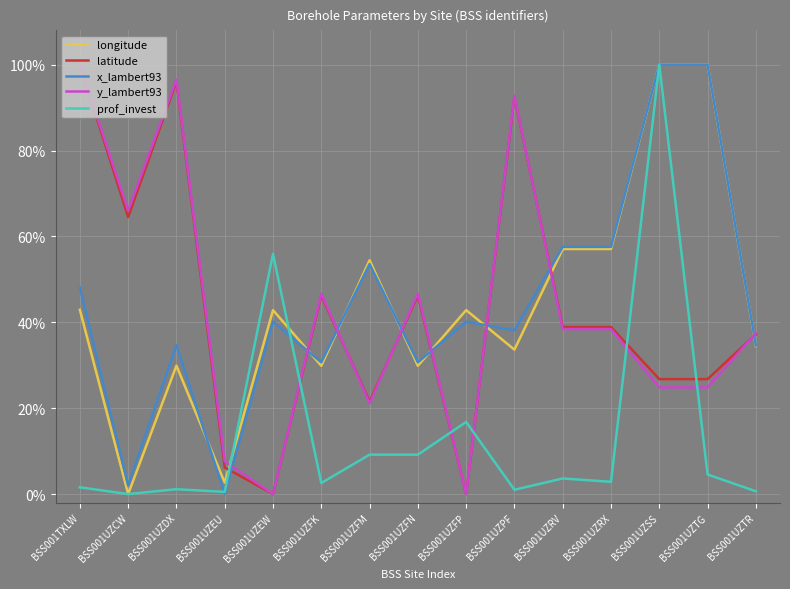

Does the chart display data point markers on the line(s)?

No